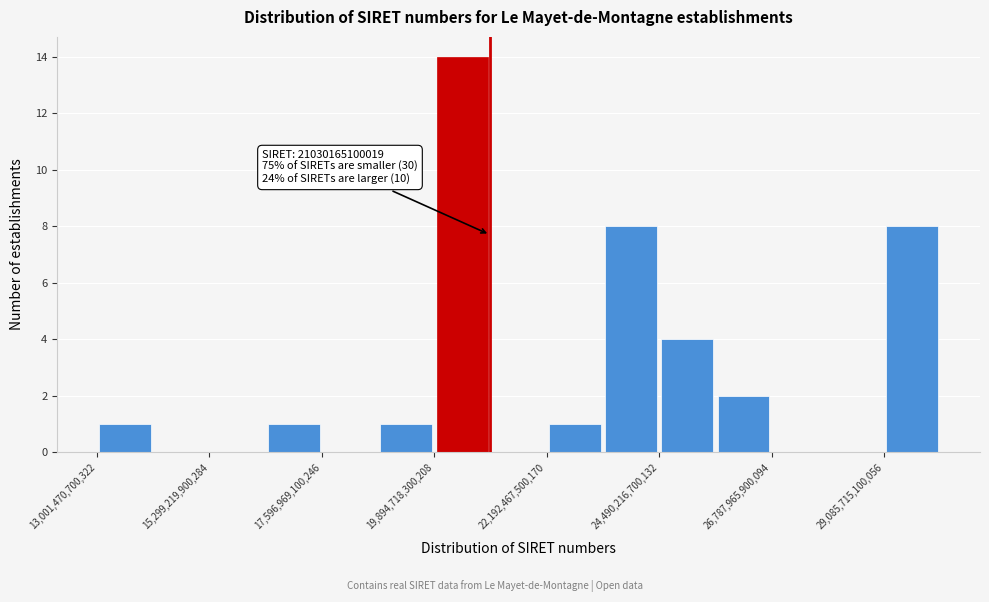

Around what value on the x-axis is the tallest bar? Give the approximate position of its centre, as read against the axis.

20500000000000